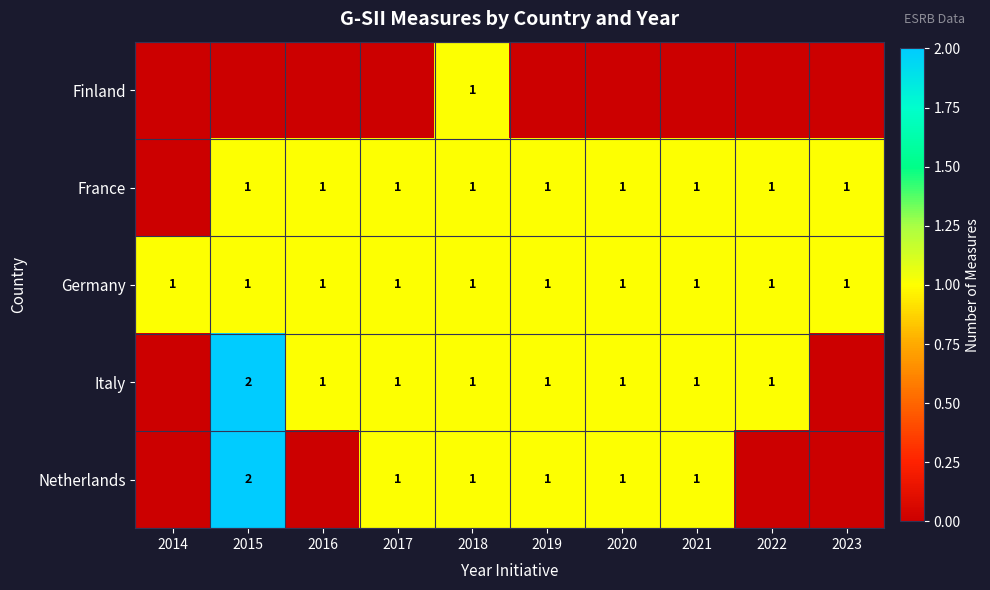

True or false: France has a value of 1 at 2021.

True